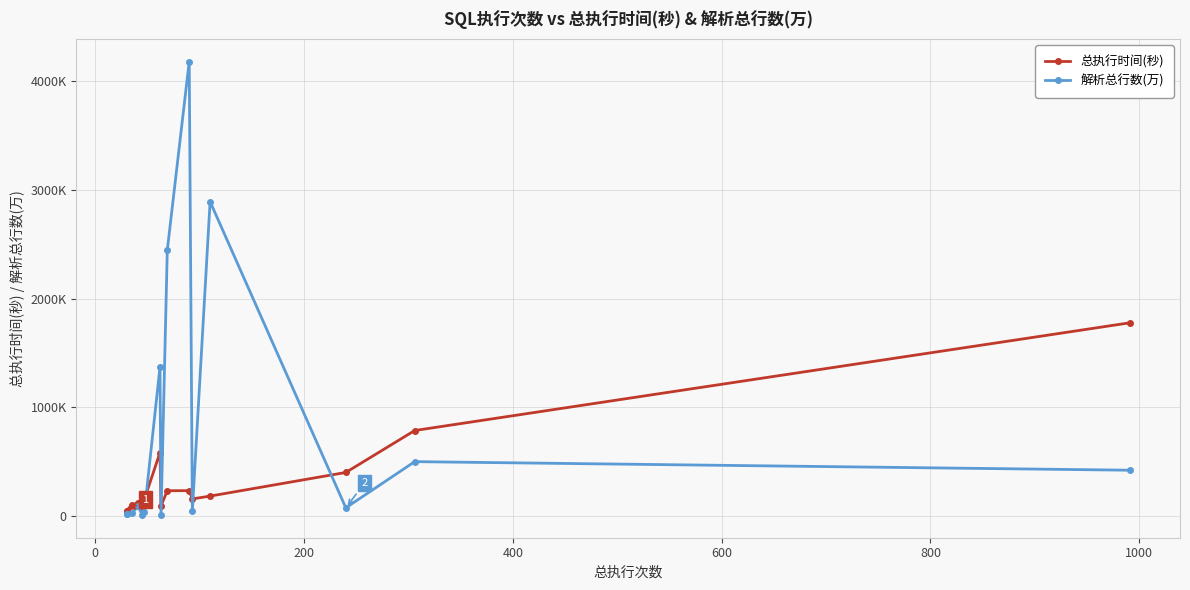

Reading right to left, transcribe all the data shown in this chart.

总执行时间(秒): 1777.0	788.0	403.0	186.0	160.0	236.0	235.0	97.0	586.0	155.0	67.0	121.0	105.0	53.0	45.0
解析总行数(万): 423.5	502.2	78.4	2889.3	50.3	4175.8	2445.1	11.9	1371.7	38.1	13.6	91.1	27.6	21.6	18.3